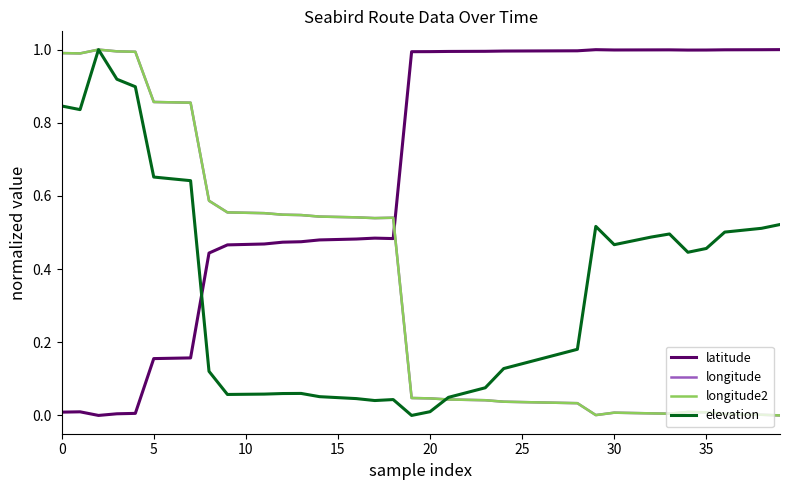

At which label does longitude reach its minimum?

39